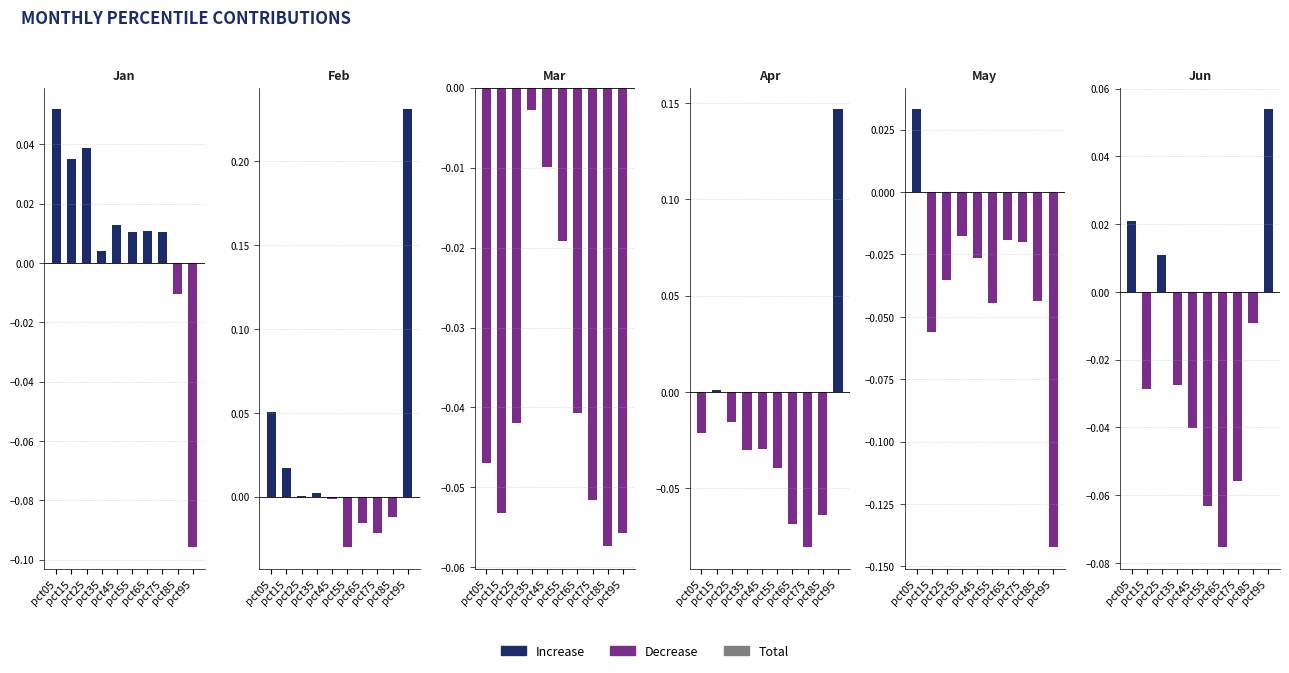

Which series has the largest total across all categories?

Feb